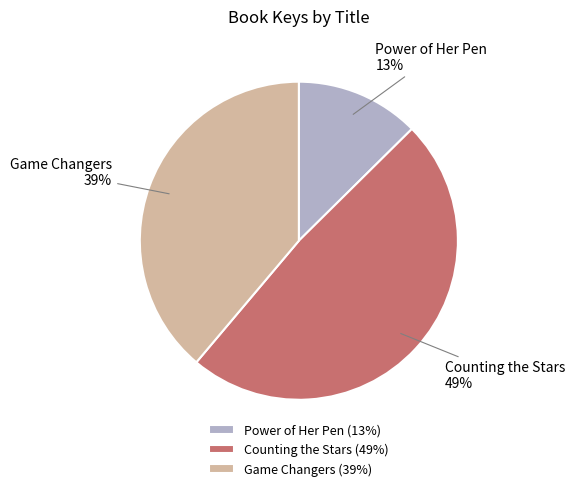

To the nearest percent, what is the combined percentage of Power of Her Pen and Counting the Stars?

61%